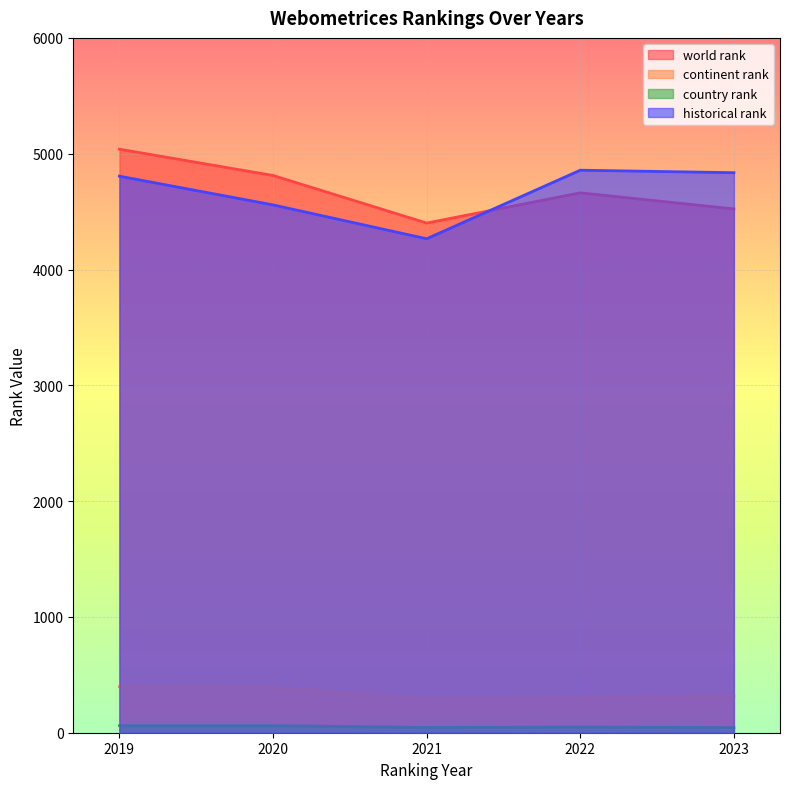

True or false: continent rank has more than 2 interior local peaks.

False